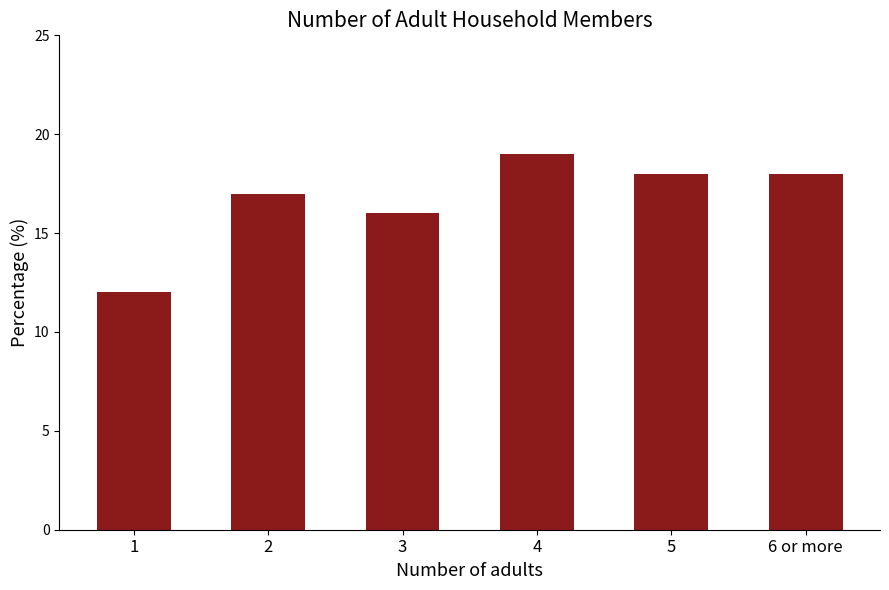

Which category has the highest value across all series?

4